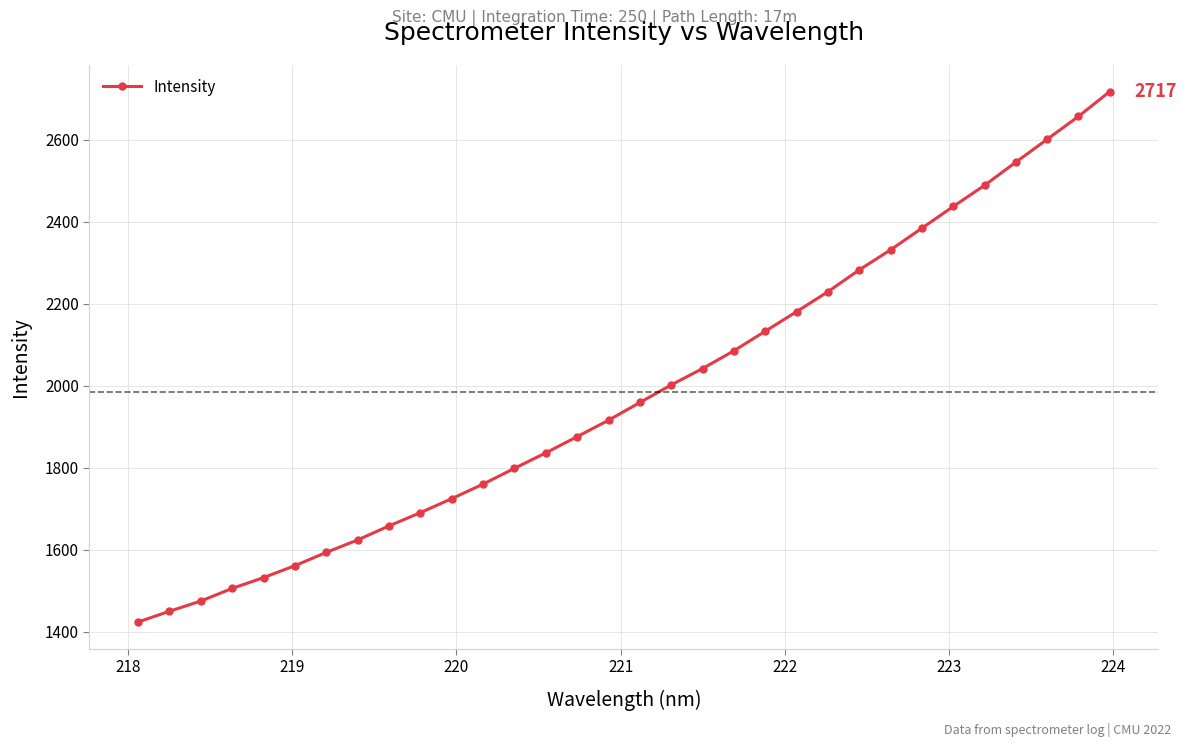

What is the difference between the second highest and minimum values?

1232.6